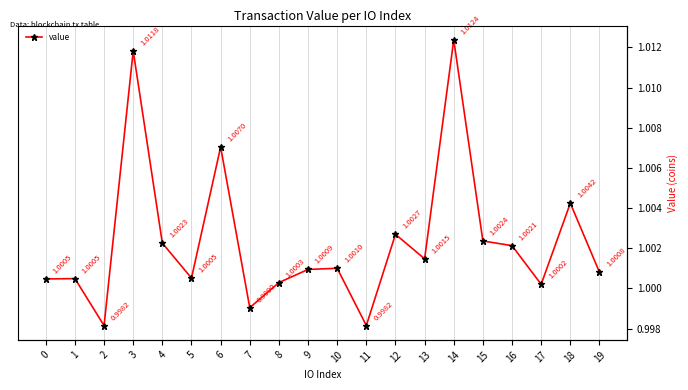

The value at 12 is 1.0. True or false?

True